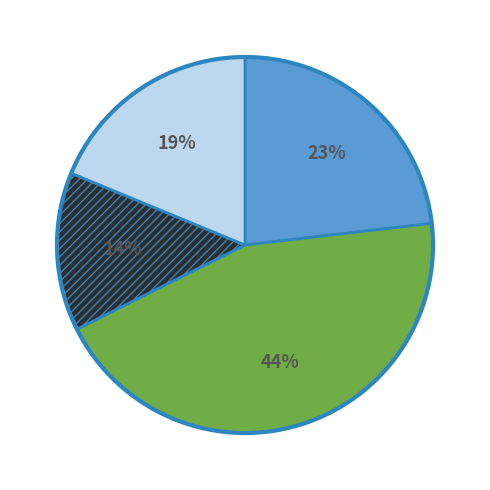

Is there a majority slice in this chart?

No